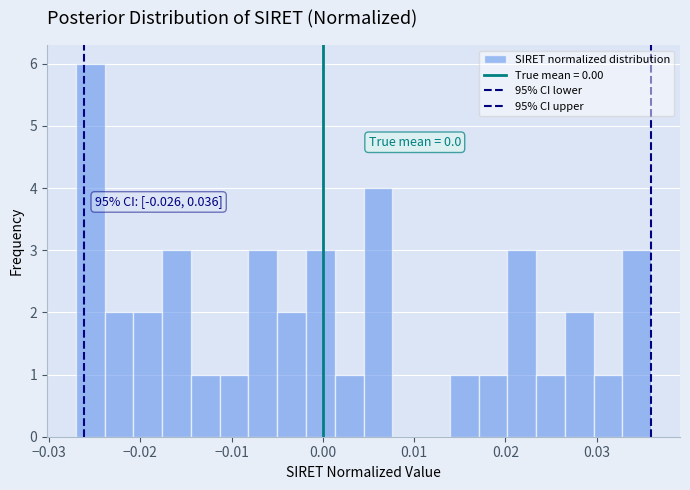

Read against the x-axis, roughly where is the centre of the tallest bar?

-0.026